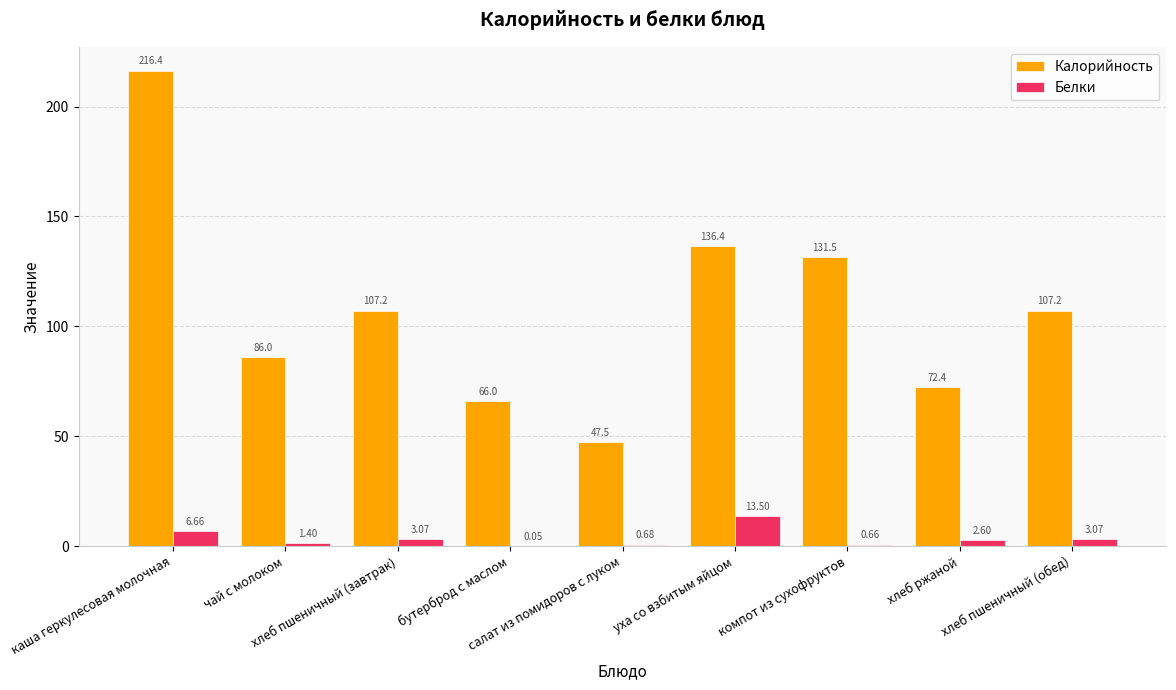

What are all the series names shown in the legend?

Калорийность, Белки